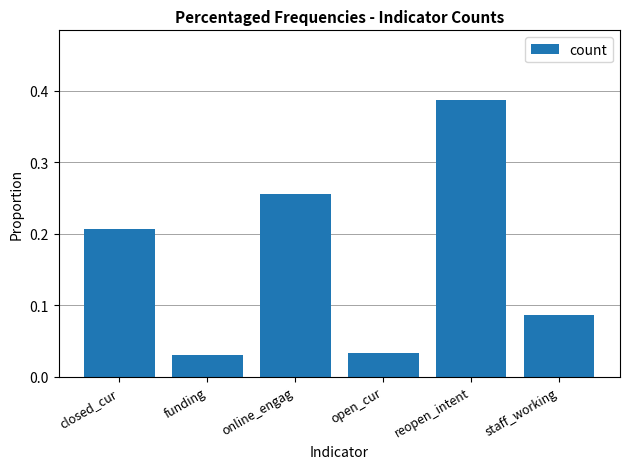

True or false: the data shows 0.1 at open_cur.

False